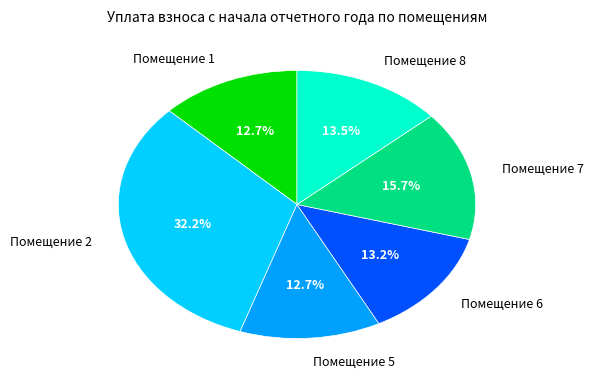

What percentage is NOT represented by Помещение 2?

67.8%